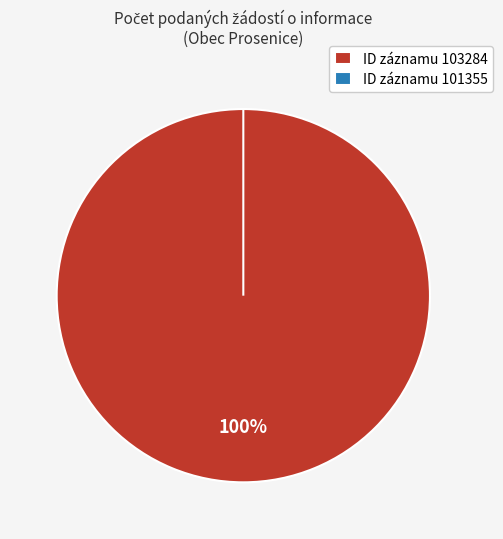

Is it true that 101355 is 14% of the pie?

False